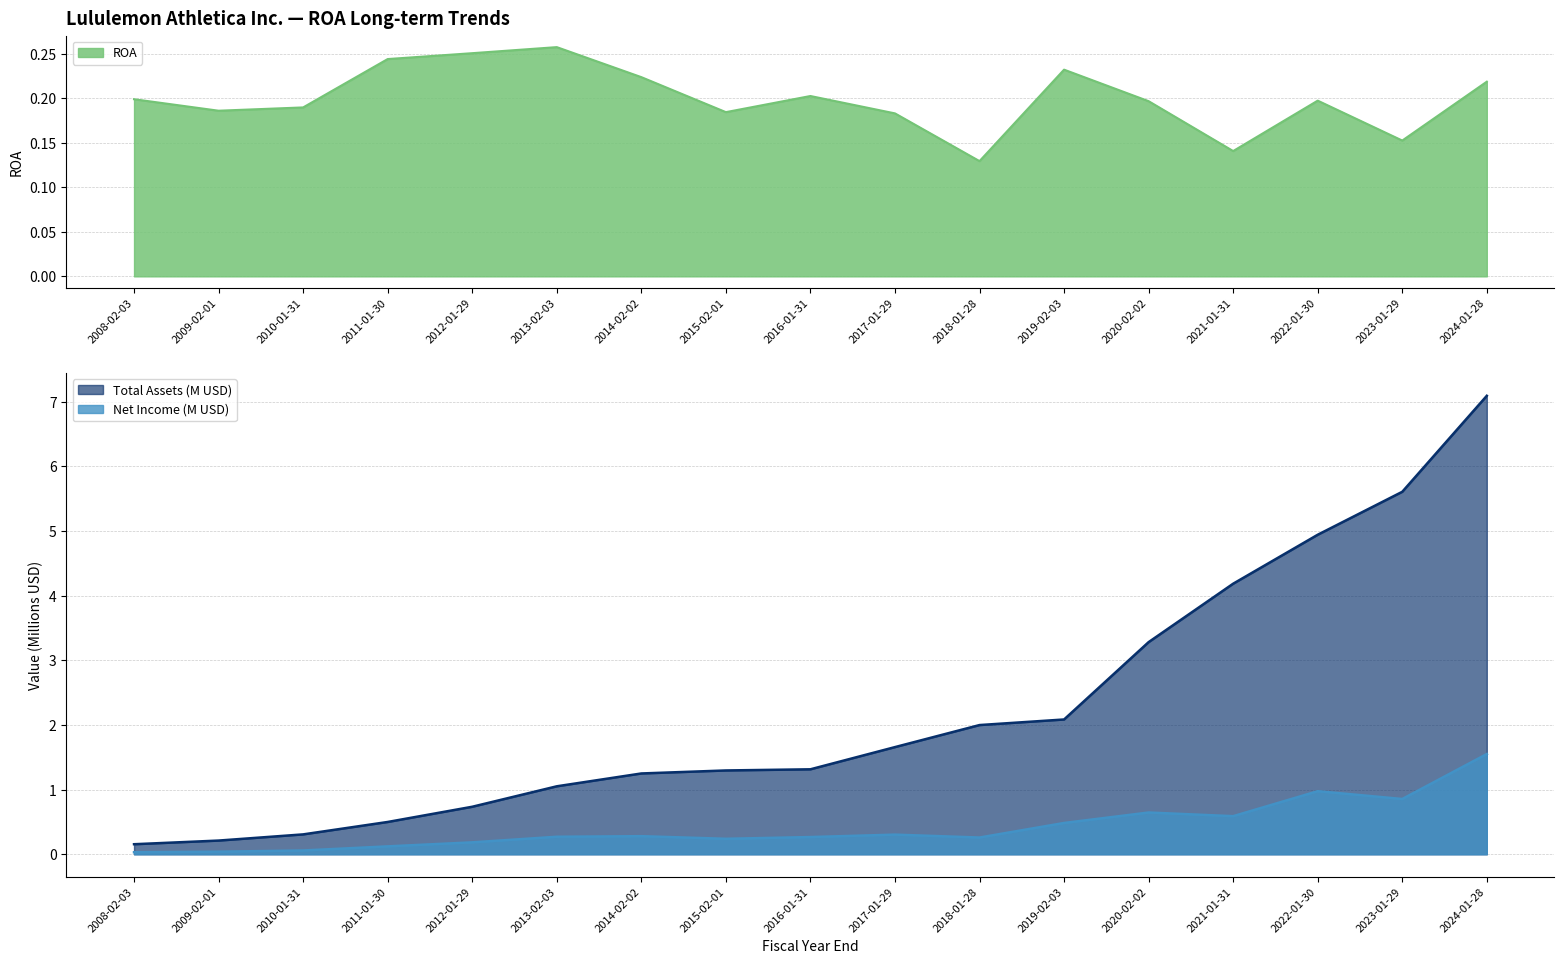

True or false: ROA has more than 1 points higher than both neighbors.

True